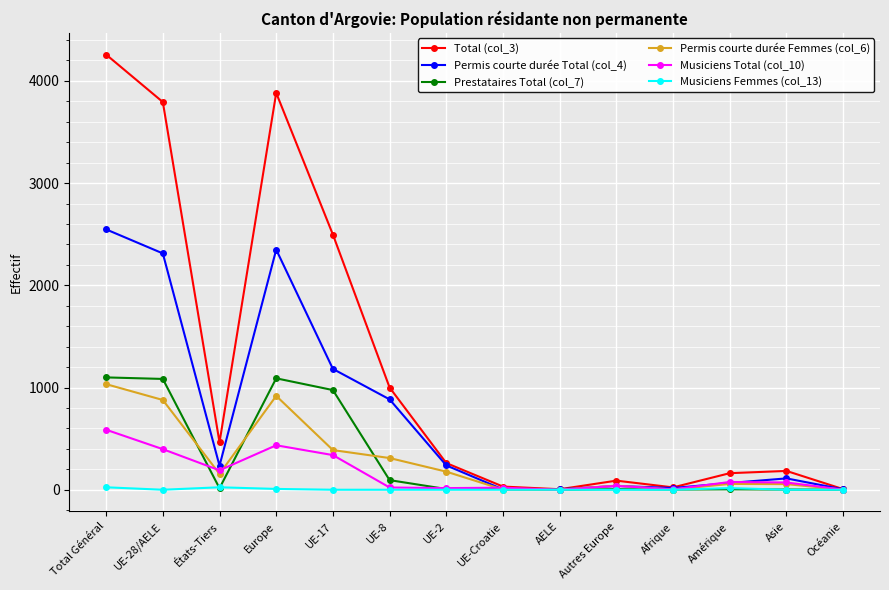

Which series has the widest spread of values?

Total (col_3)